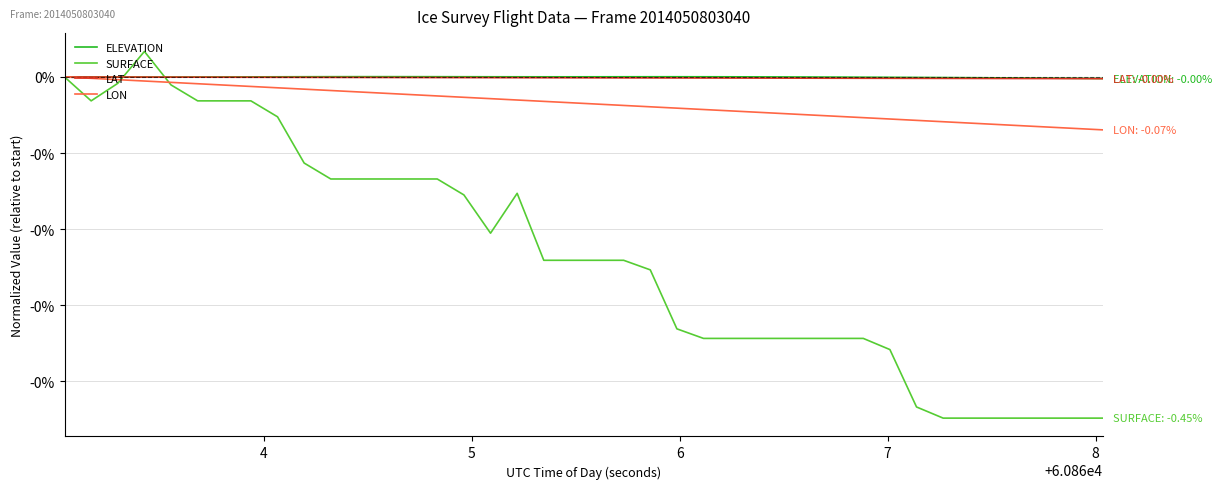

At how many categories does at least one series exceed 0?

23